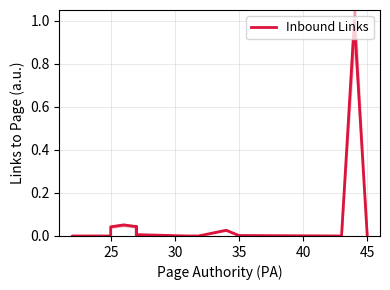

Does the chart have visible grid lines?

Yes